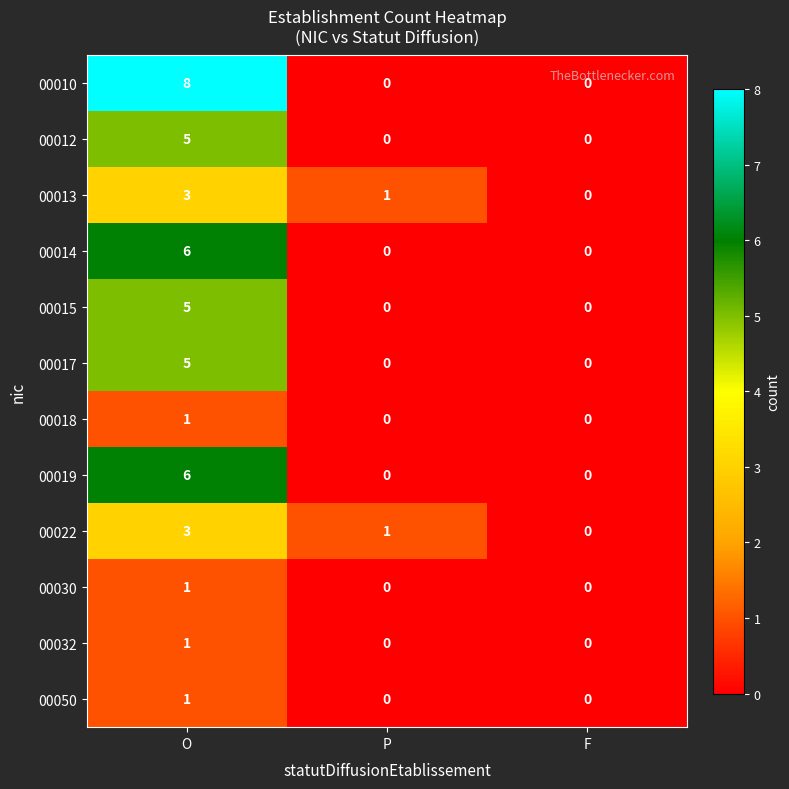

The 00022 series shows 1 at O. True or false?

False